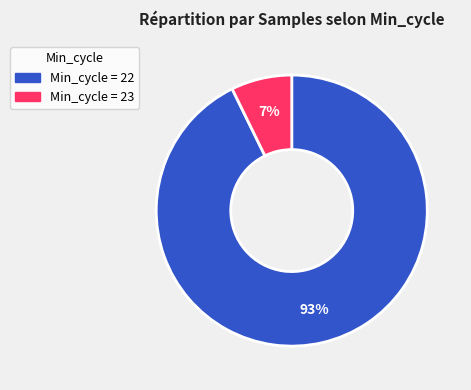

To the nearest percent, what is the average slice percentage?

50%